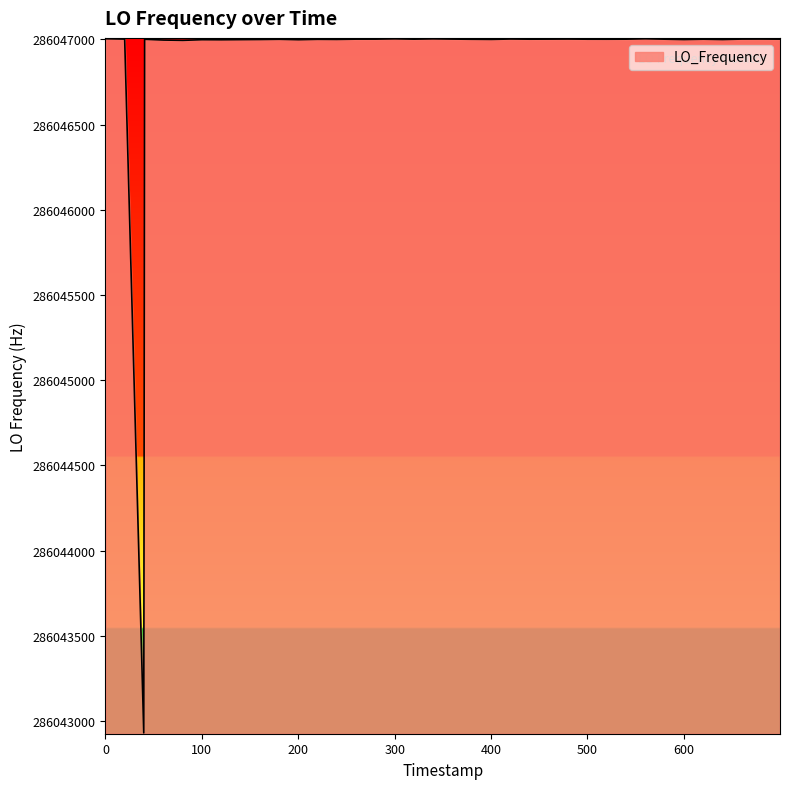

What is the minimum value shown in the chart?

286042930.8